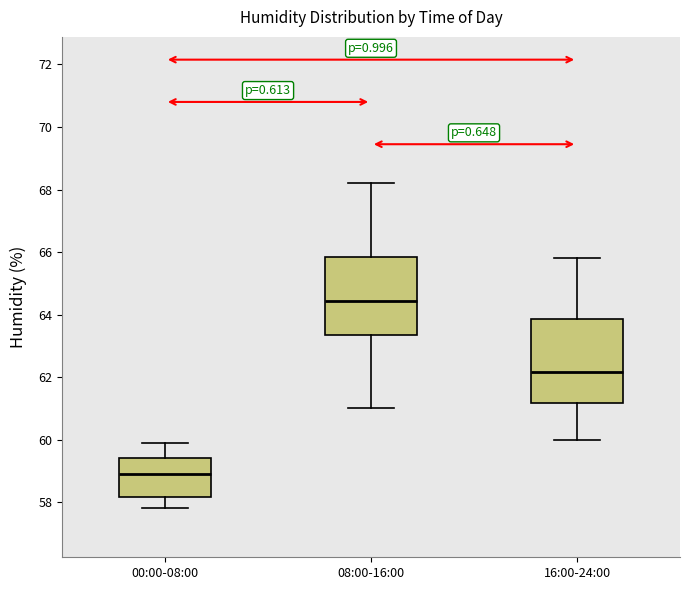

Reading left to right, read every box against the y-axis: the position of its median line, the range the box covers, and the ends of its whiskers. The values are not printed on the chart, so give them approximately, as read against the axis.

00:00-08:00: median 59.0, box 58.2 to 59.4, whiskers 57.8 to 60.0
08:00-16:00: median 64.4, box 63.4 to 65.8, whiskers 61.0 to 68.2
16:00-24:00: median 62.2, box 61.2 to 63.8, whiskers 60.0 to 65.8